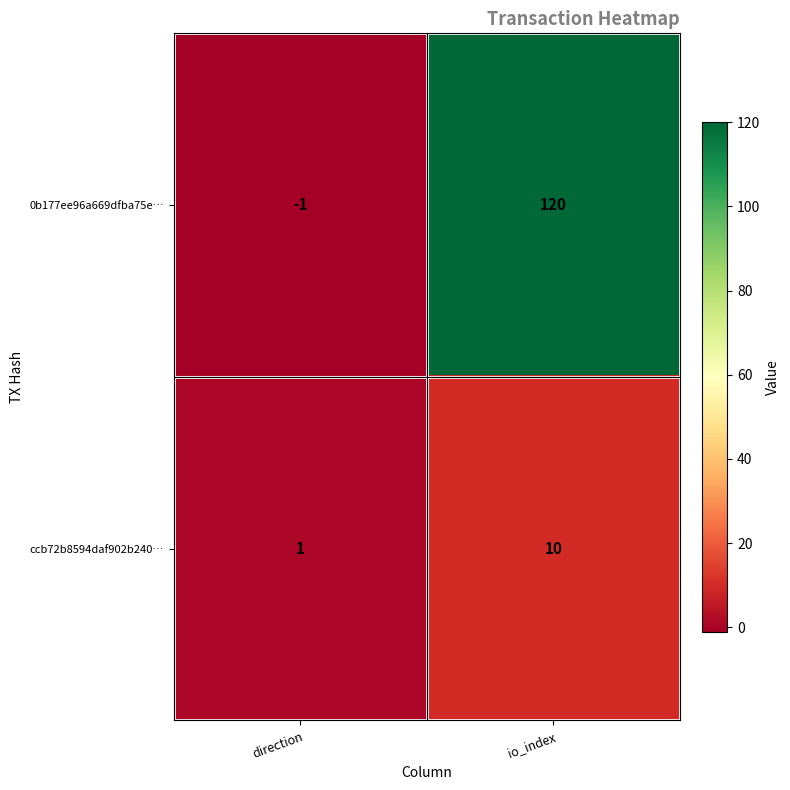

What is the average value of the ccb72b8594daf902b240… series?

6